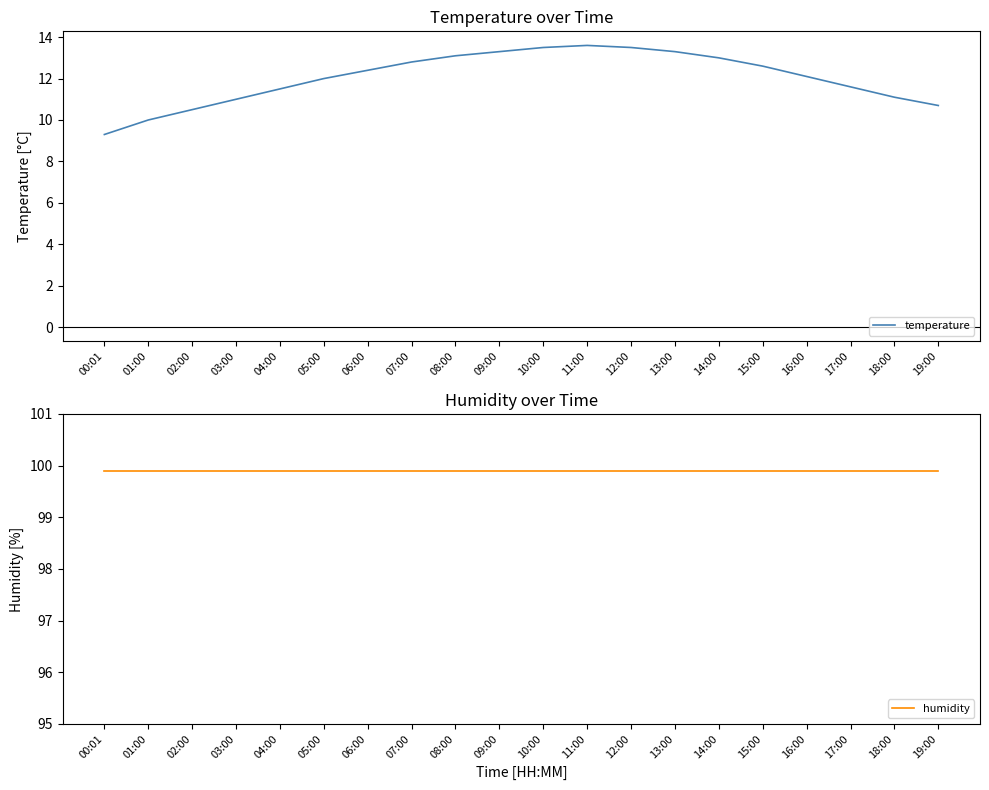

What are all the series names shown in the legend?

temperature, humidity